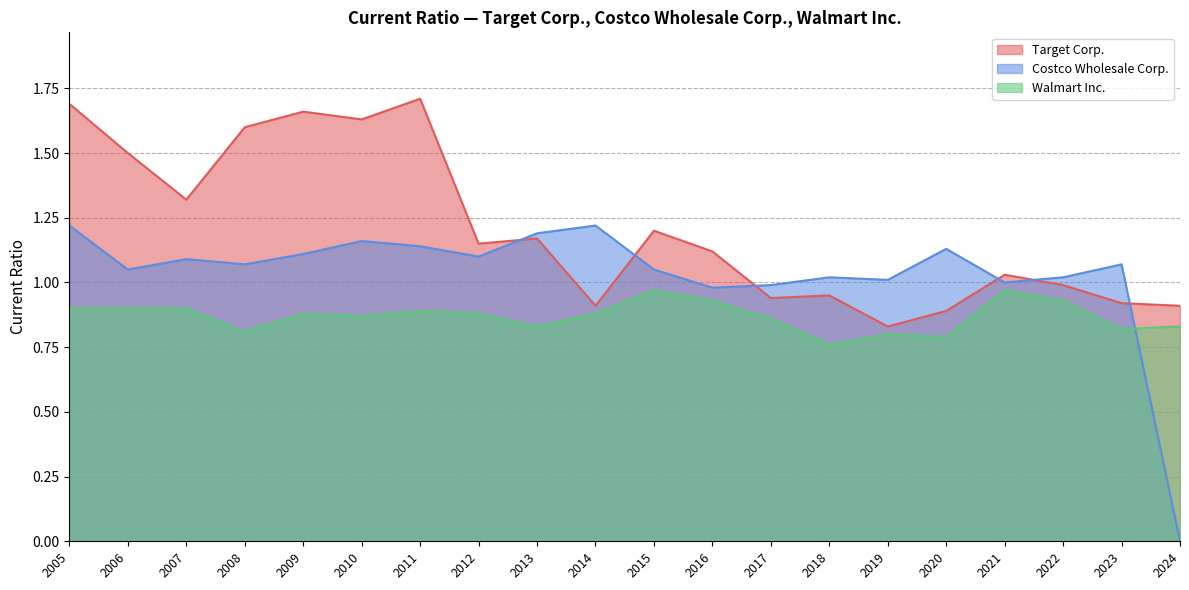

The value of Walmart Inc. at 2008 is 0.8. True or false?

True